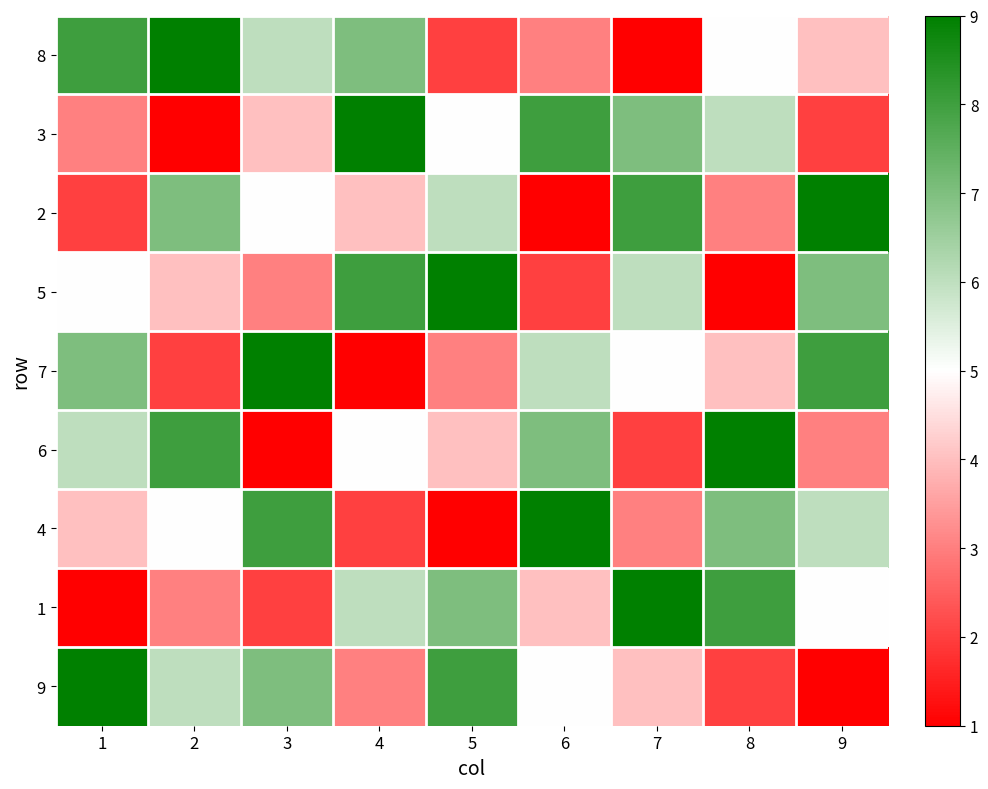

Reading left to right, transcribe all the data shown in this chart.

8: 1=8	2=9	3=6	4=7	5=2	6=3	7=1	8=5	9=4
3: 1=3	2=1	3=4	4=9	5=5	6=8	7=7	8=6	9=2
2: 1=2	2=7	3=5	4=4	5=6	6=1	7=8	8=3	9=9
5: 1=5	2=4	3=3	4=8	5=9	6=2	7=6	8=1	9=7
7: 1=7	2=2	3=9	4=1	5=3	6=6	7=5	8=4	9=8
6: 1=6	2=8	3=1	4=5	5=4	6=7	7=2	8=9	9=3
4: 1=4	2=5	3=8	4=2	5=1	6=9	7=3	8=7	9=6
1: 1=1	2=3	3=2	4=6	5=7	6=4	7=9	8=8	9=5
9: 1=9	2=6	3=7	4=3	5=8	6=5	7=4	8=2	9=1